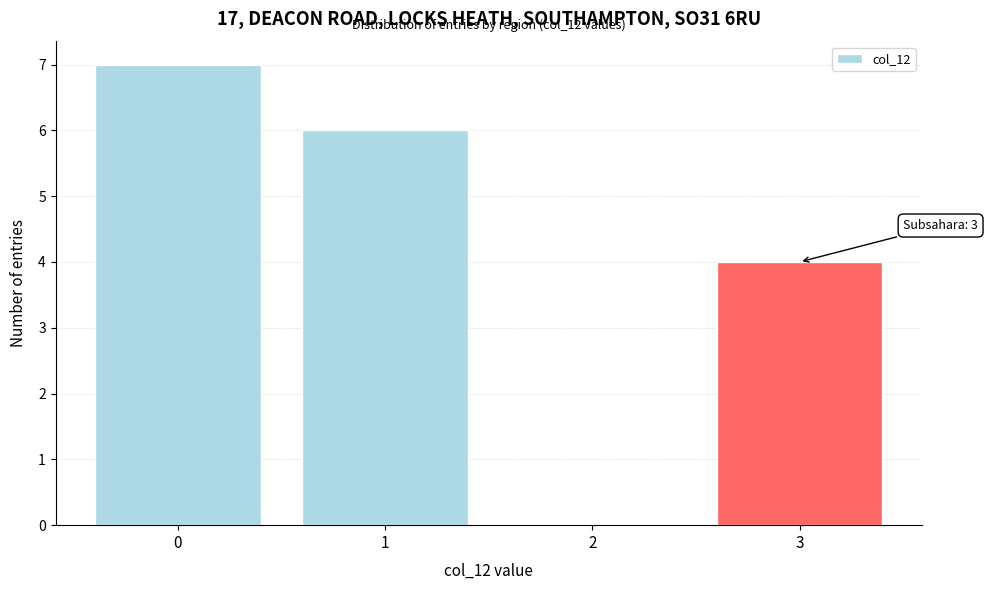

Reading left to right, extract all data points from this chart.

0=7	1=6	2=0	3=4